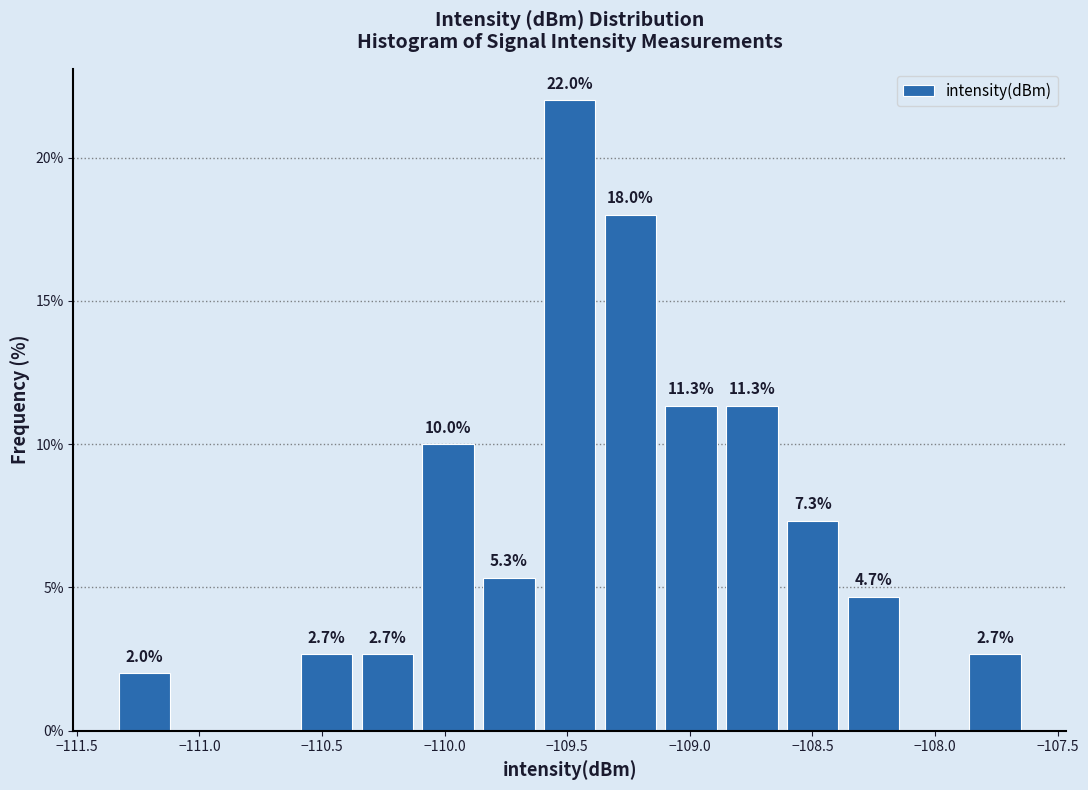

Which range on the x-axis has the tallest bar?

-109.60 to -109.35